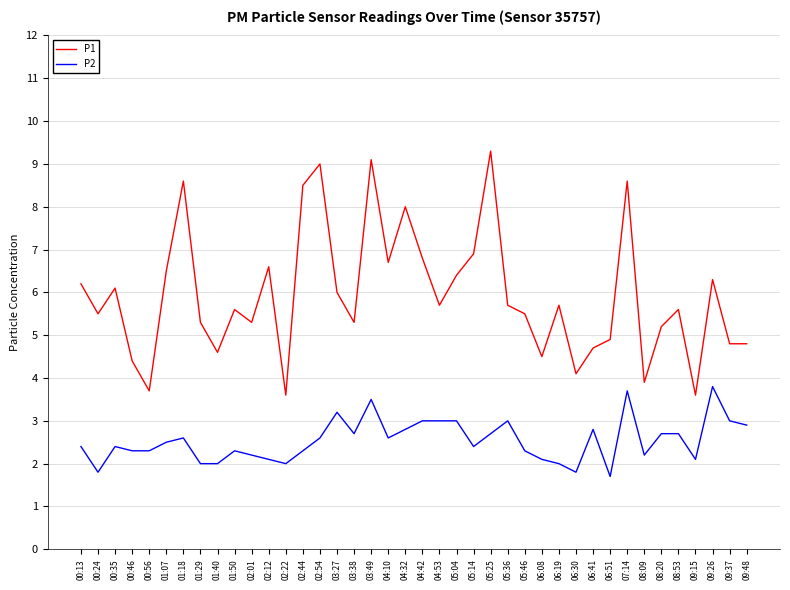

Which series has the largest total across all categories?

P1